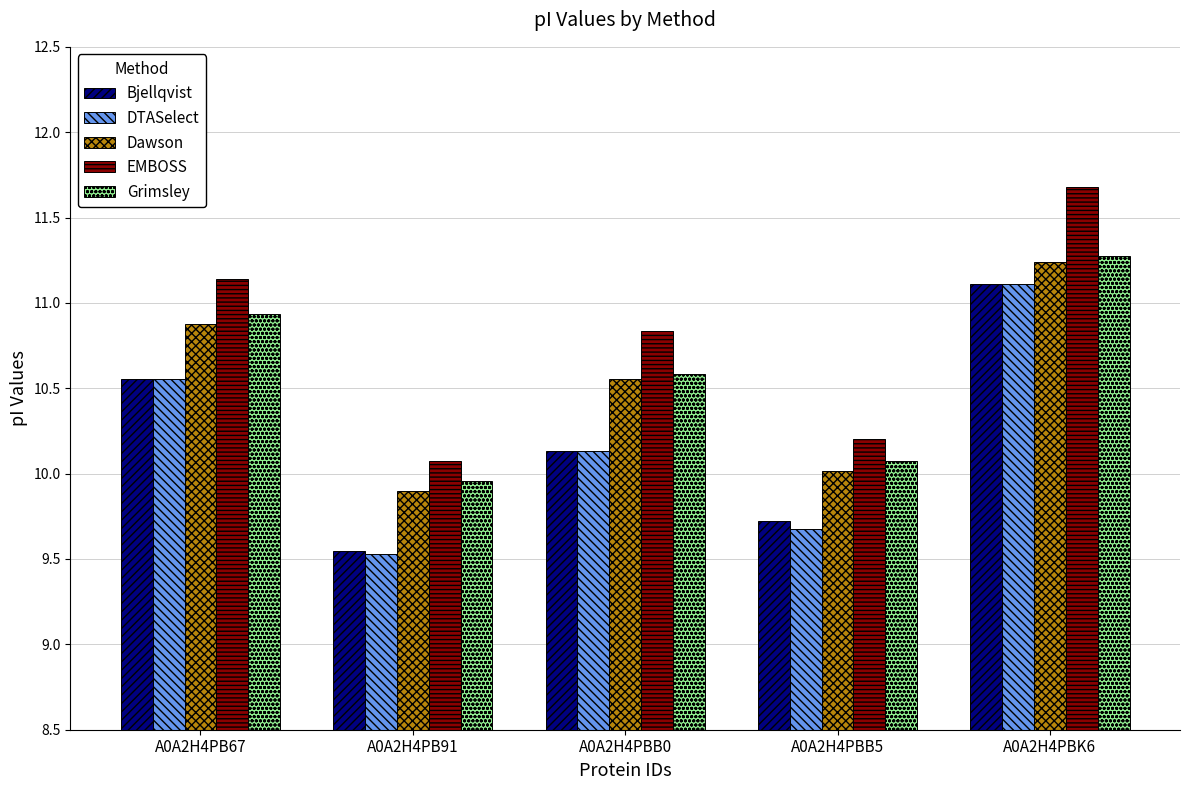

What is the label of the 4th bar from the right?

A0A2H4PB91